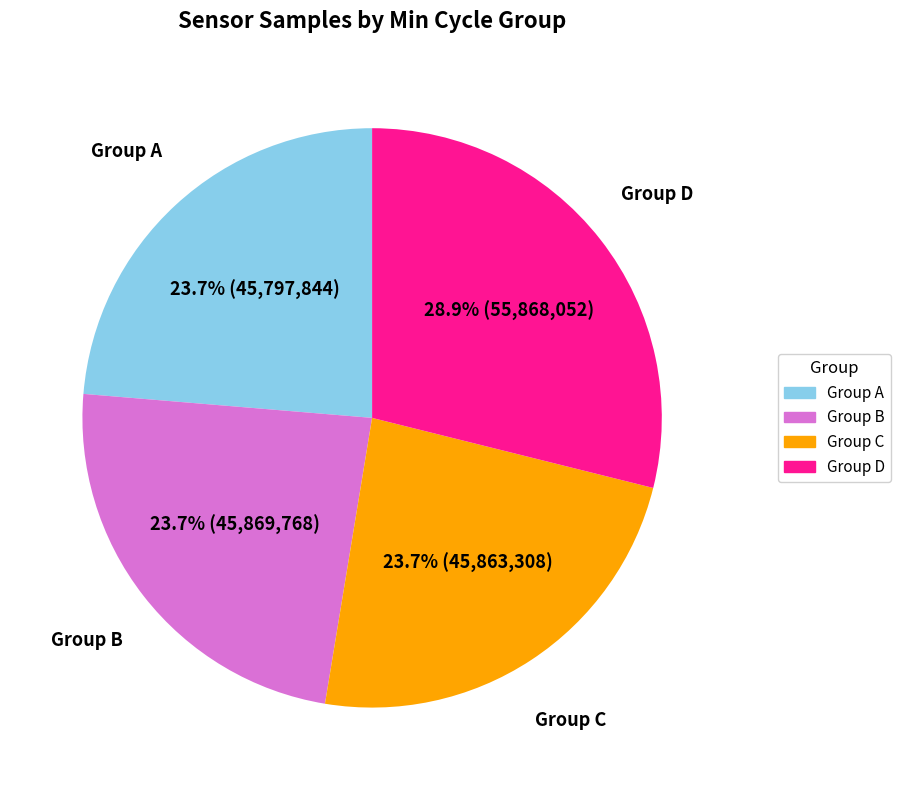

Approximately how many times larger is the value at Group A compared to Group D?

0.8